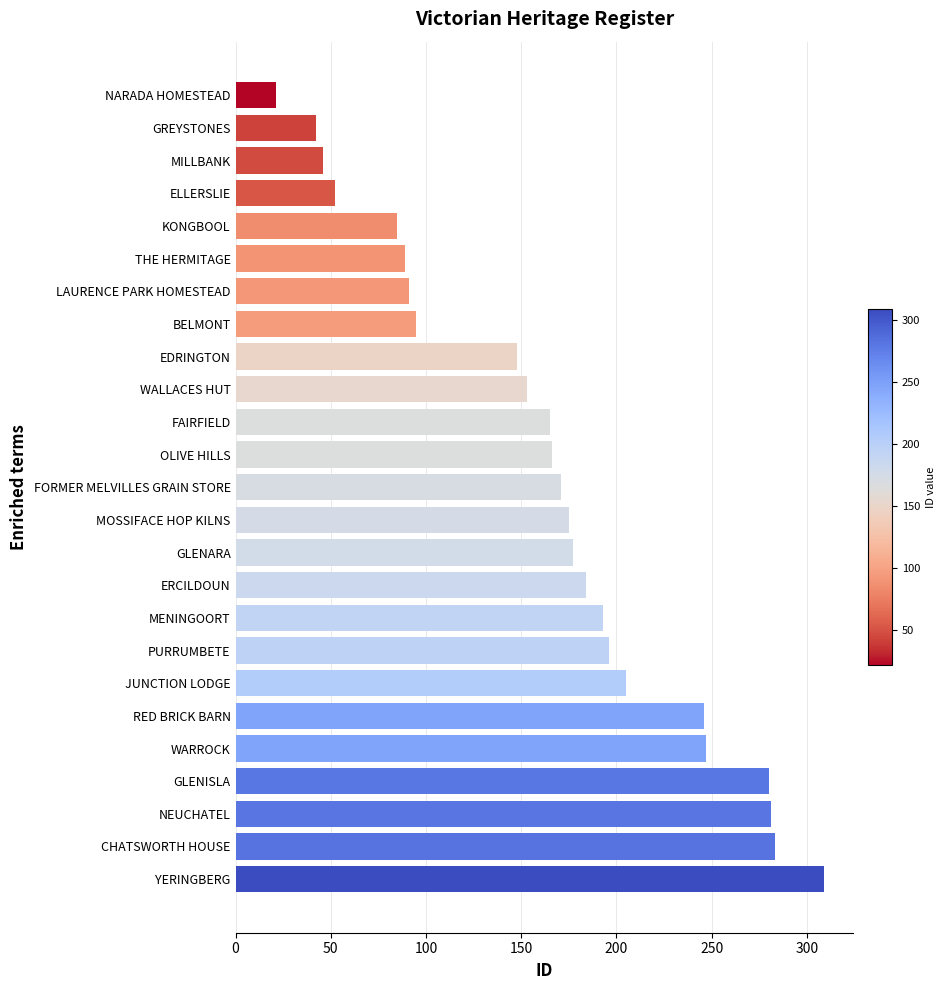

The chart shows a value of 375 at WARROCK. True or false?

False